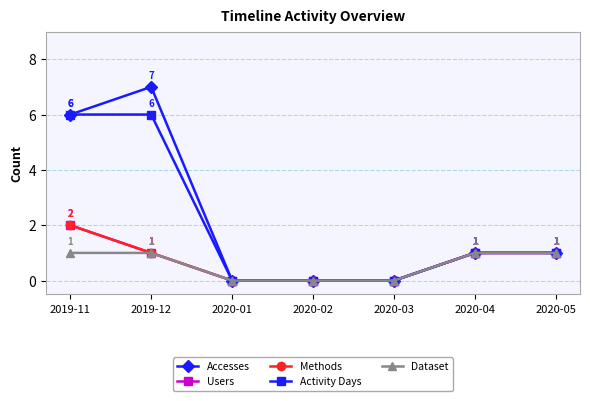

Which label corresponds to the smallest value in the chart?

2020-01